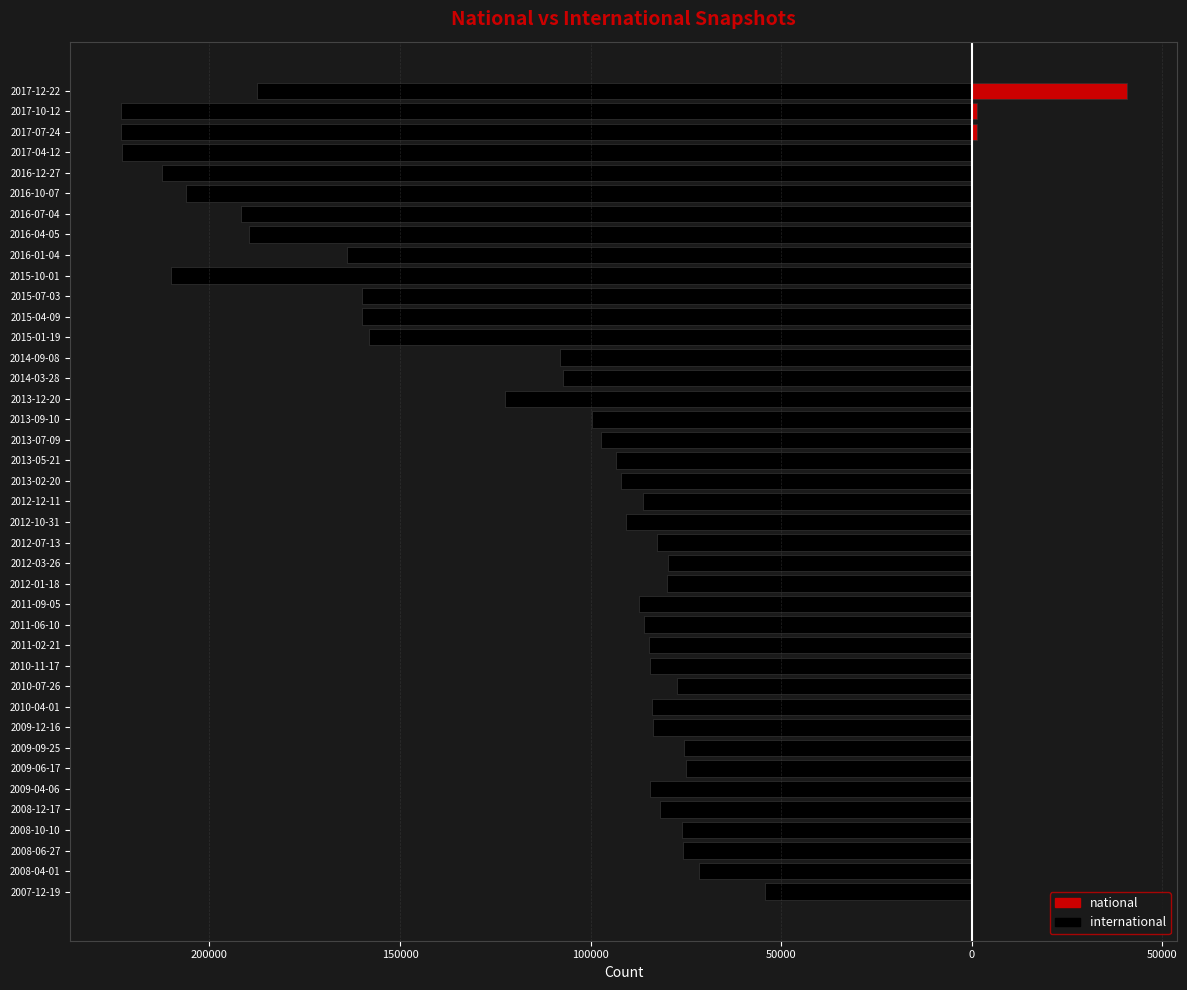

Is the value of international at 2009-04-06 greater than the value of national at 2008-04-01?

No